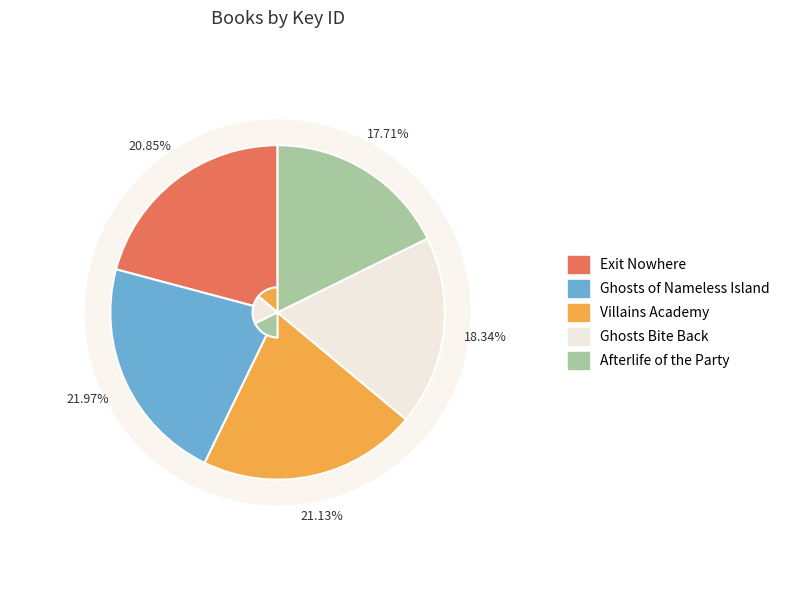

What percentage is NOT represented by Ghosts of Nameless Island?

78.0%